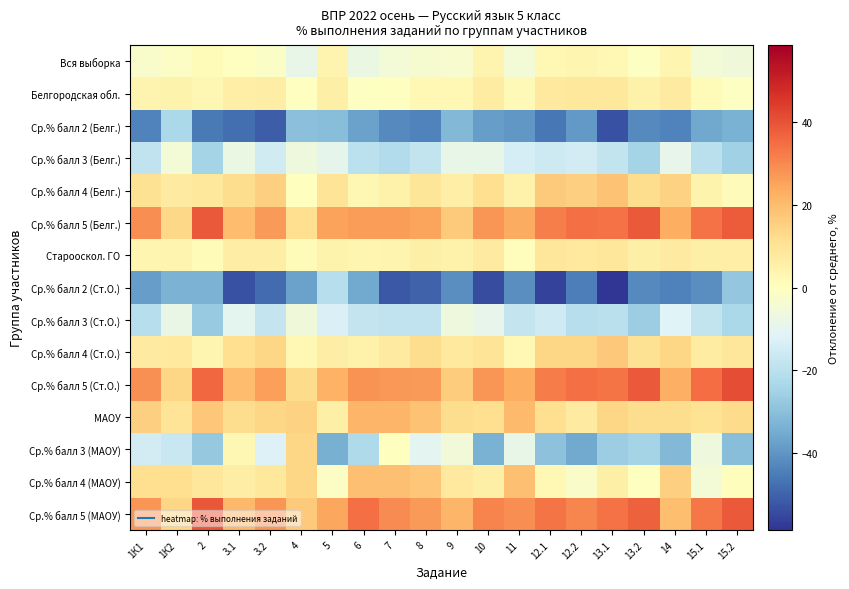

Rank the series by their maximum value, from highest to lowest.

Ср.% балл 5 (Ст.О.), Ср.% балл 5 (МАОУ), Ср.% балл 5 (Белг.), МАОУ, Ср.% балл 4 (МАОУ), Ср.% балл 4 (Белг.), Ср.% балл 4 (Ст.О.), Ср.% балл 3 (МАОУ), Старооскол. ГО, Белгородская обл., Вся выборка, Ср.% балл 3 (Белг.), Ср.% балл 3 (Ст.О.), Ср.% балл 2 (Ст.О.), Ср.% балл 2 (Белг.)